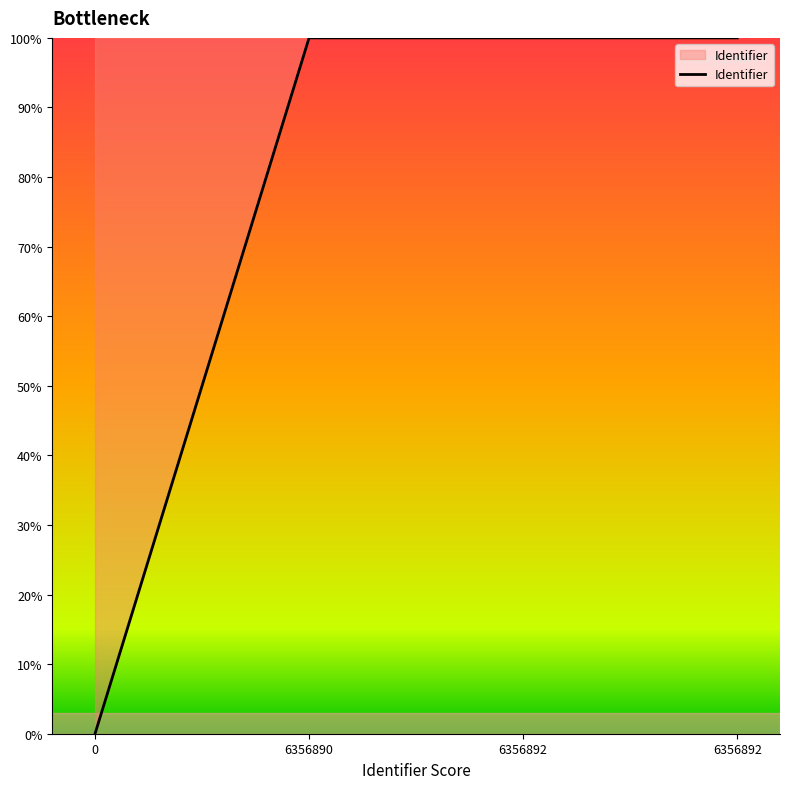

Is it true that the value at 6356890 is 100.0?

True